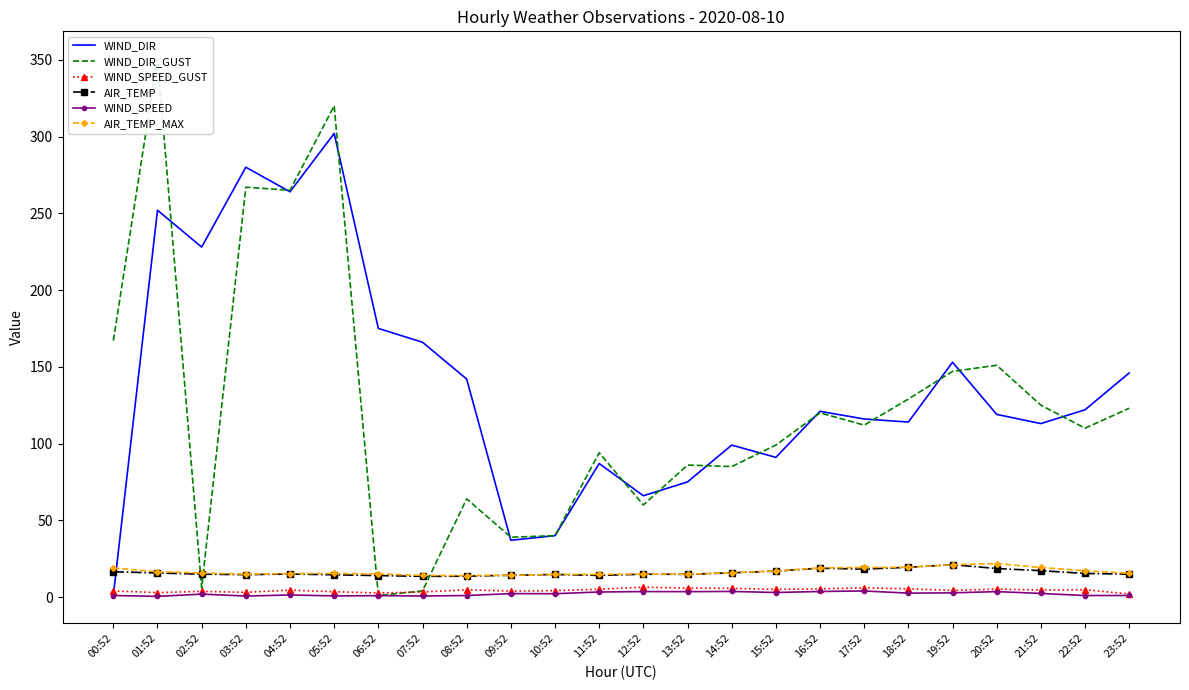

At how many categories does at least one series exceed 185?

5